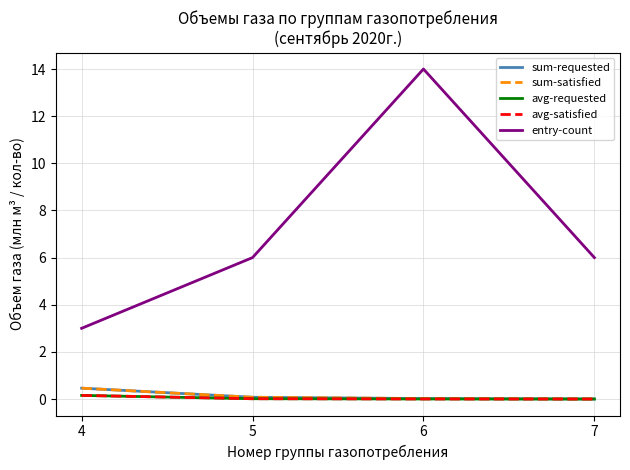

Reading left to right, extract all data points from this chart.

sum-requested: 4=0.5	5=0.1	6=0.0	7=0.0
sum-satisfied: 4=0.5	5=0.1	6=0.0	7=0.0
avg-requested: 4=0.2	5=0.0	6=0.0	7=0.0
avg-satisfied: 4=0.2	5=0.0	6=0.0	7=0.0
entry-count: 4=3.0	5=6.0	6=14.0	7=6.0